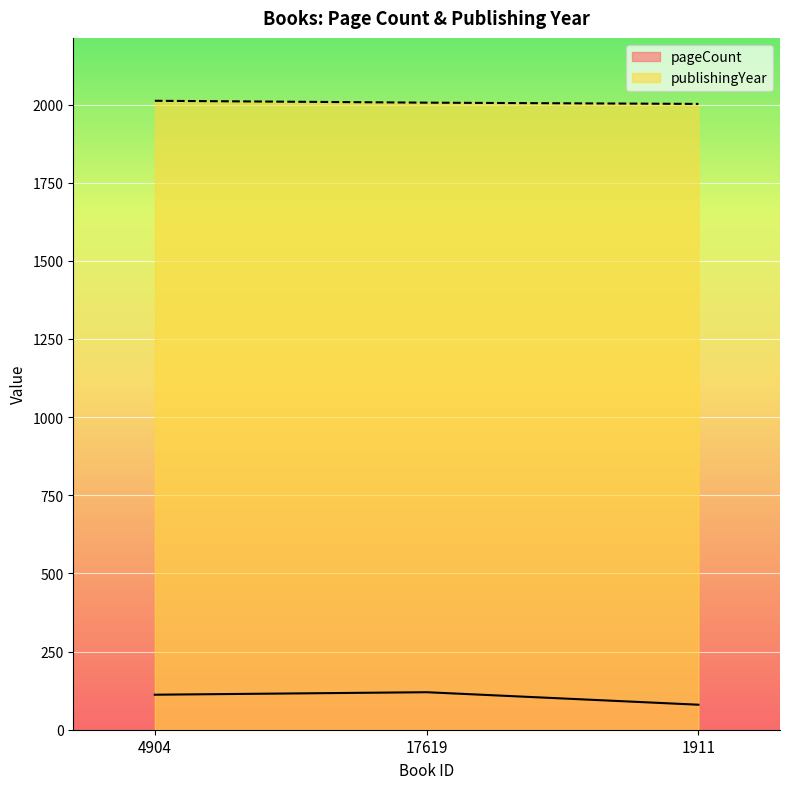

Where does the pageCount series first go above 112?

17619